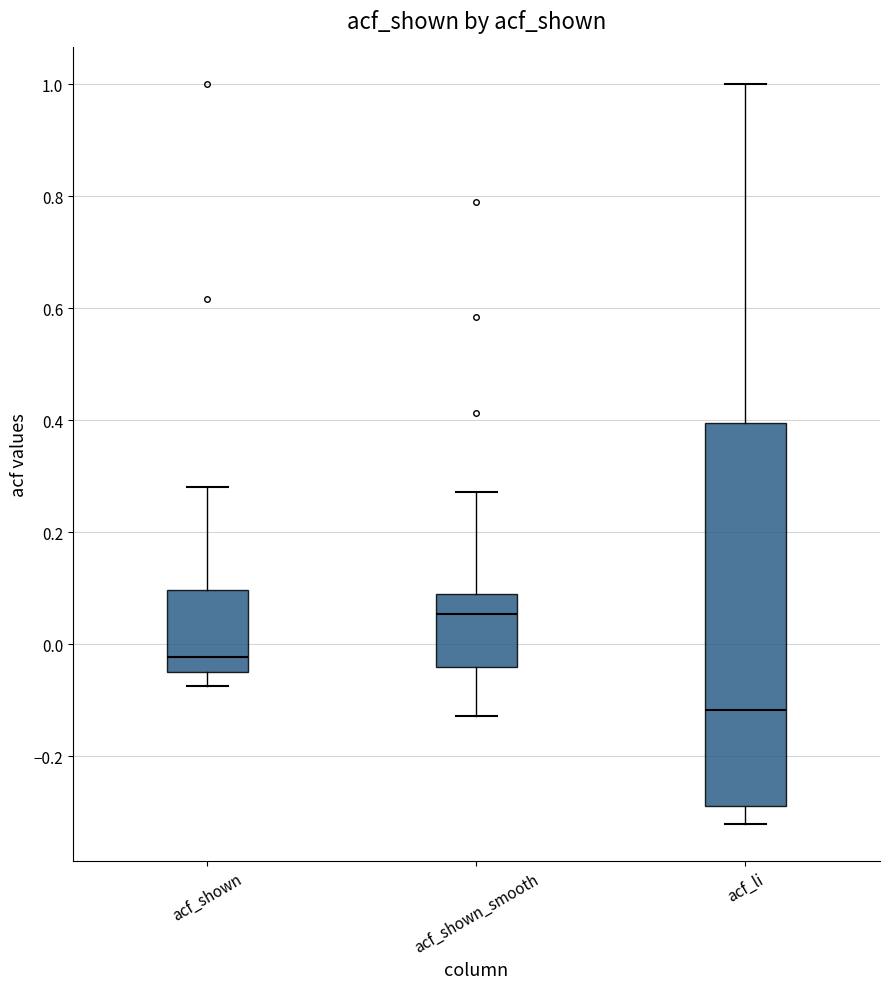

Comparing the boxes themselves (not the whiskers), which one is the tallest?

acf_li